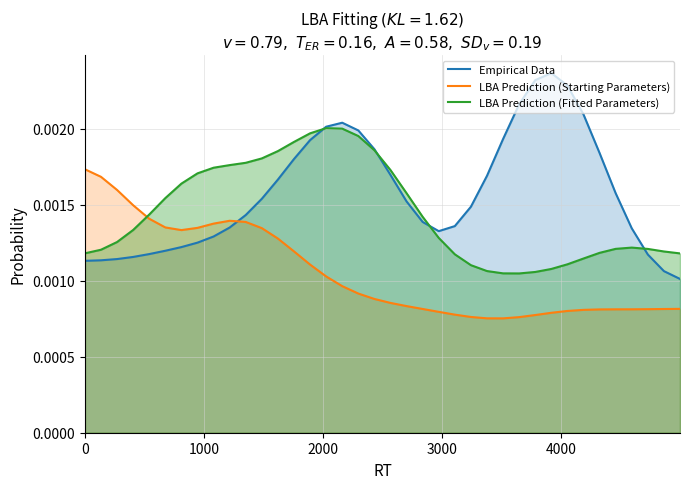

Which series has the largest range (max minus min)?

Empirical Data